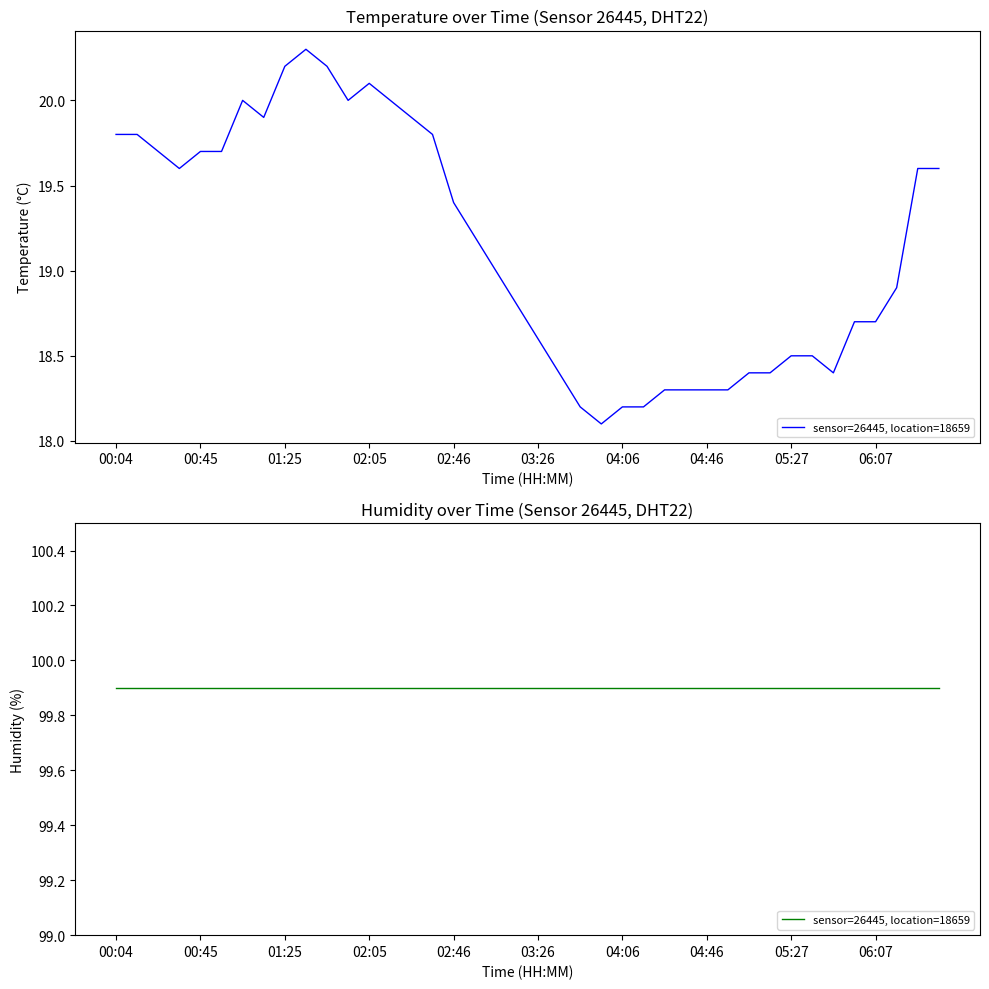

List the labels in order of value, smallest first.

03:56, 03:46, 04:06, 04:16, 04:26, 04:36, 04:46, 04:57, 03:36, 05:07, 05:17, 05:47, 05:27, 05:37, 03:26, 05:57, 06:07, 03:16, 06:17, 03:06, 02:56, 02:46, 00:34, 06:27, 06:37, 00:24, 00:45, 00:55, 00:04, 00:14, 02:36, 01:15, 02:26, 01:05, 01:55, 02:15, 02:05, 01:25, 01:45, 01:35